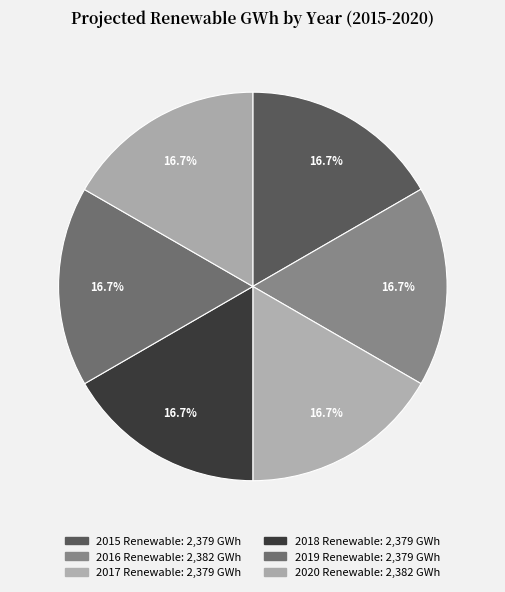

Is there a majority slice in this chart?

No